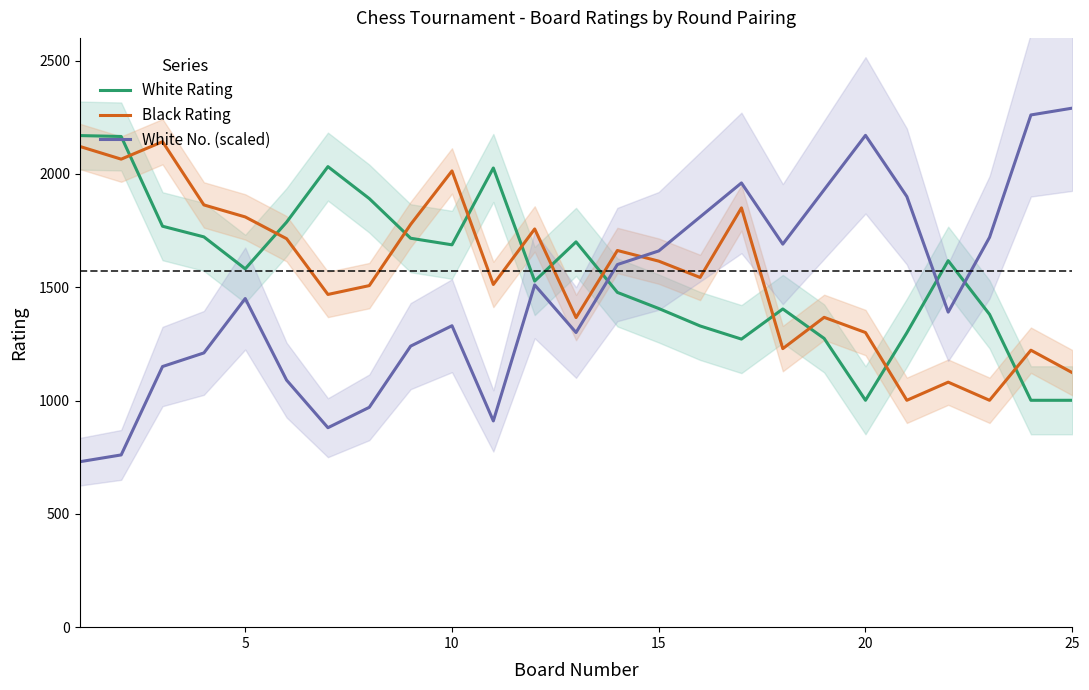

At how many categories does at least one series exceed 1055?

25